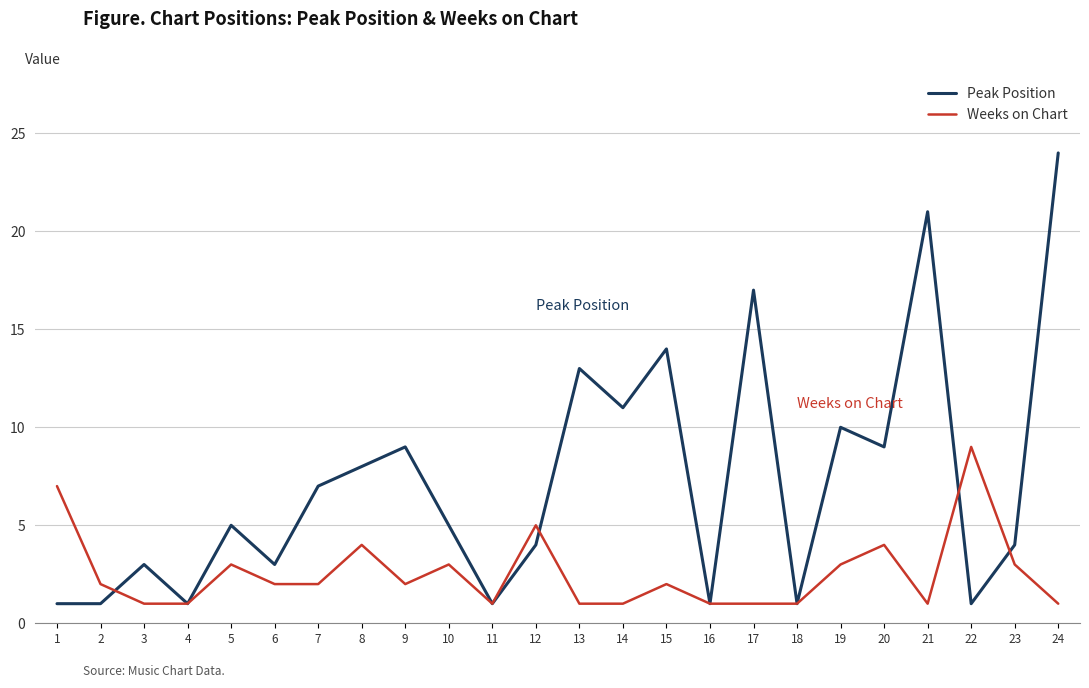

Does the chart display data point markers on the line(s)?

No